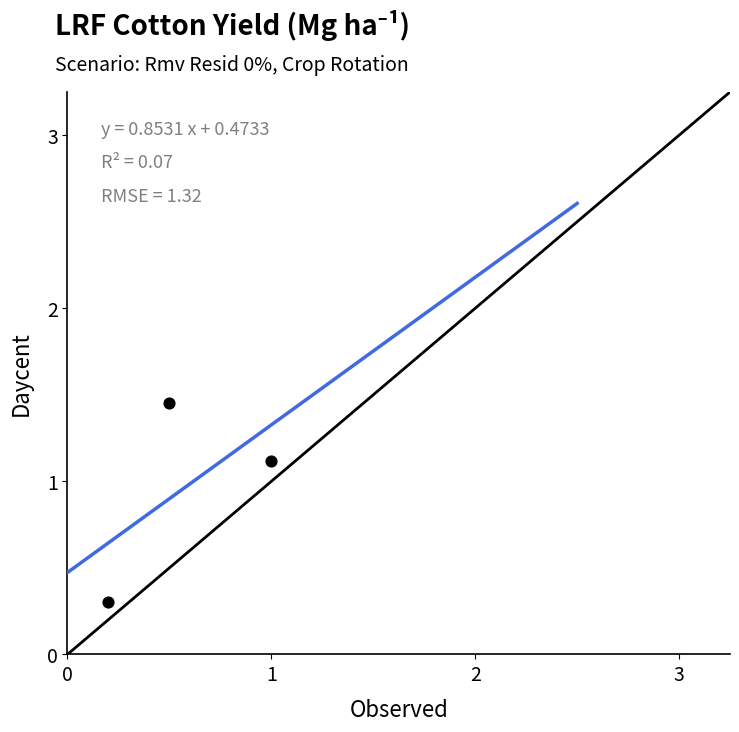

What is the range of X values (max minus min)?

0.8